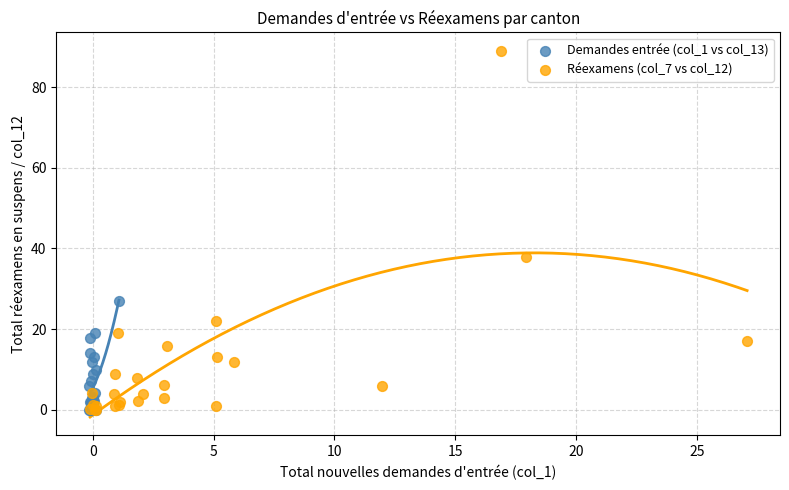

Which series reaches the maximum Y coordinate?

Réexamens (col_7 vs col_12)